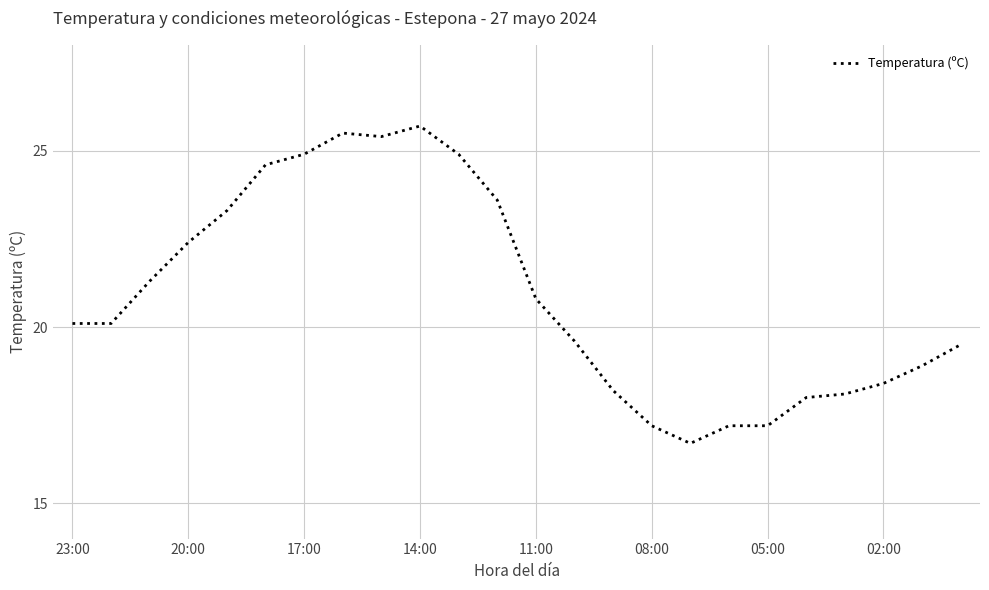

What is the greatest value displayed?

25.7